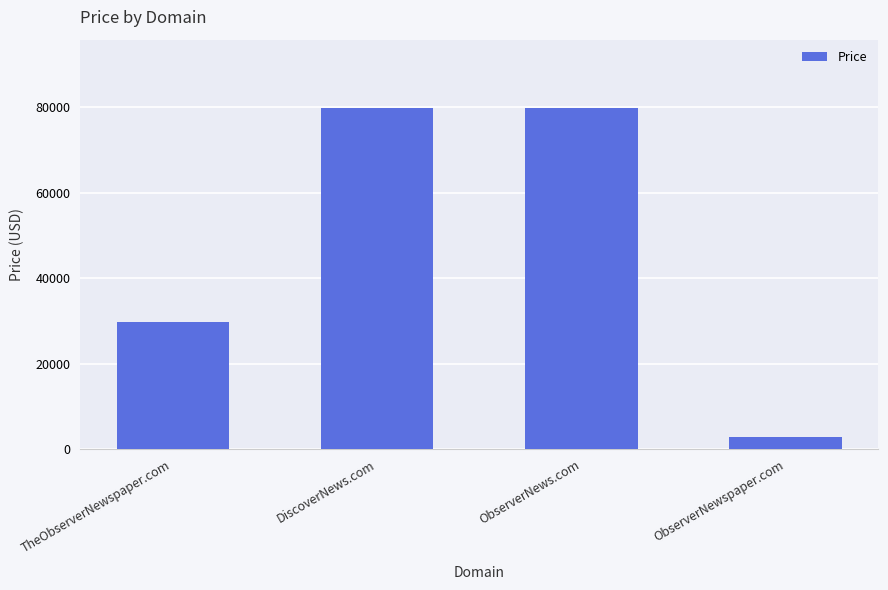

What is the sum of all values?

192552